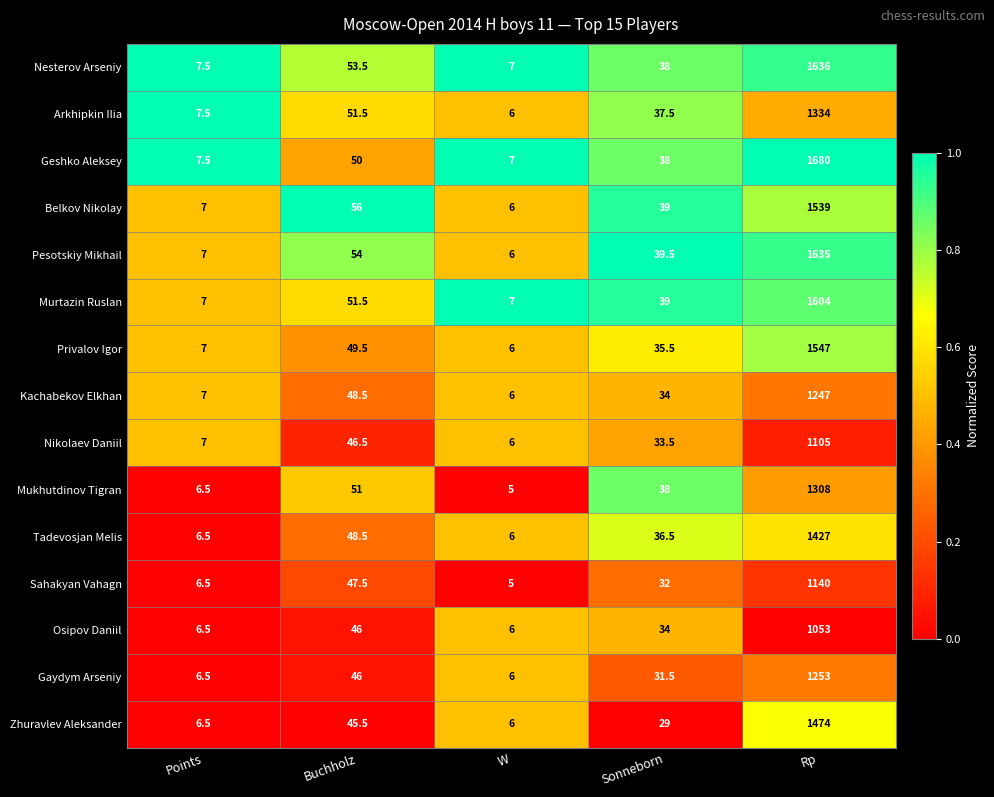

List the series in order of their peak value, lowest first.

Osipov Daniil, Nikolaev Daniil, Sahakyan Vahagn, Kachabekov Elkhan, Gaydym Arseniy, Mukhutdinov Tigran, Arkhipkin Ilia, Tadevosjan Melis, Zhuravlev Aleksander, Belkov Nikolay, Privalov Igor, Murtazin Ruslan, Pesotskiy Mikhail, Nesterov Arseniy, Geshko Aleksey